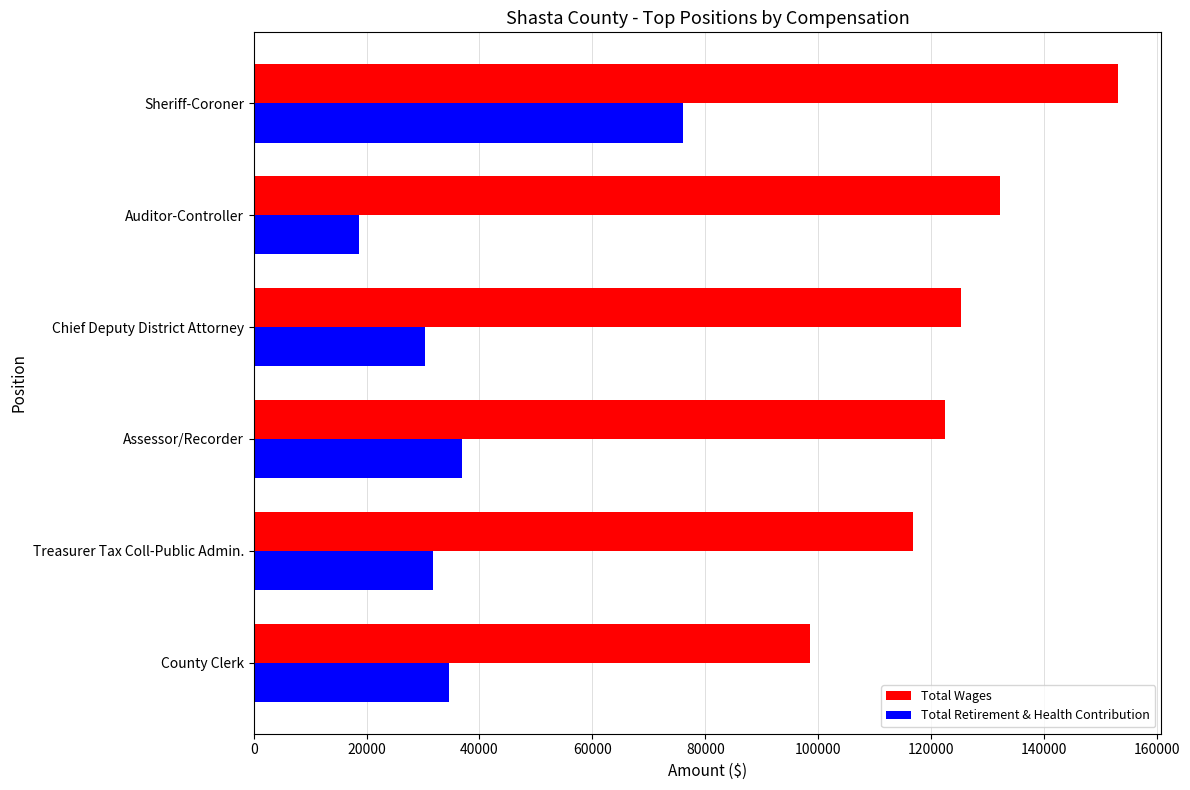

Which series has the largest total across all categories?

Total Wages